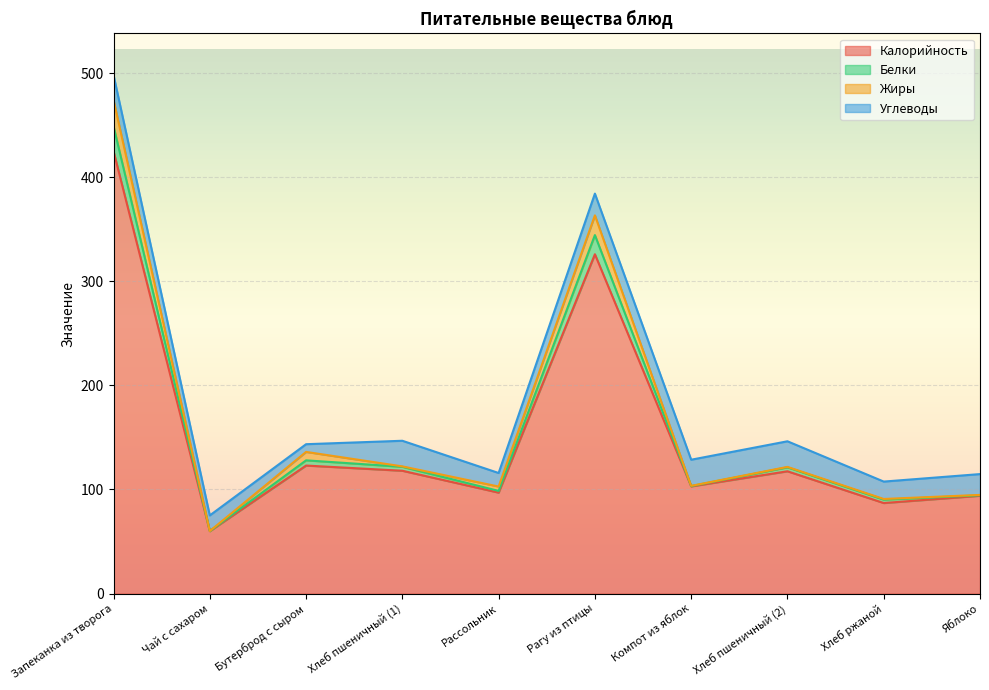

What is the label of the 10th point from the right?

Запеканка из творога